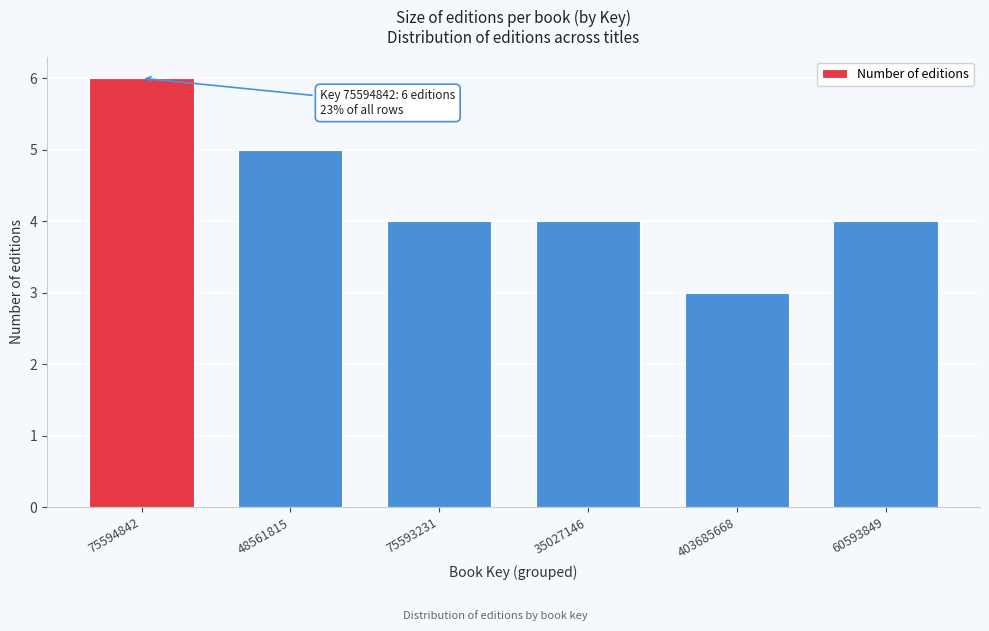

Reading left to right, extract all data points from this chart.

6	5	4	4	3	4